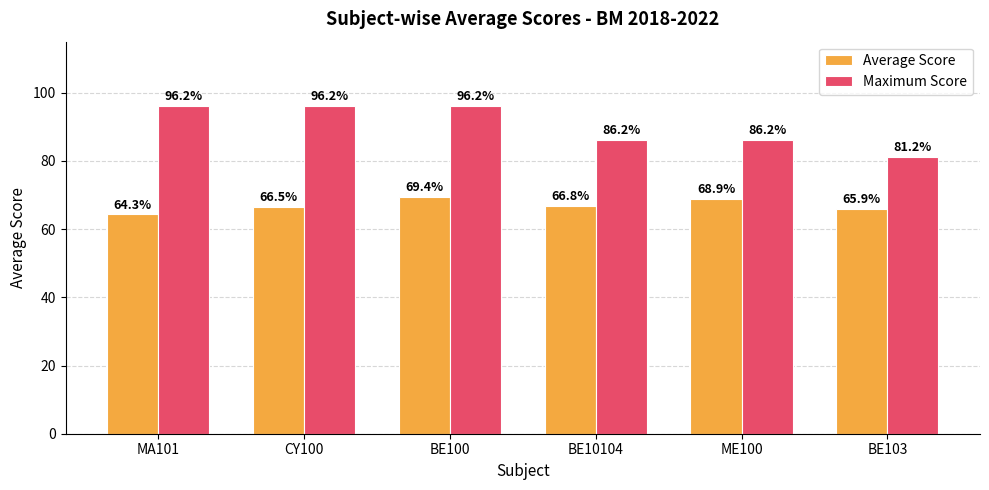

How many series are shown in this chart?

2